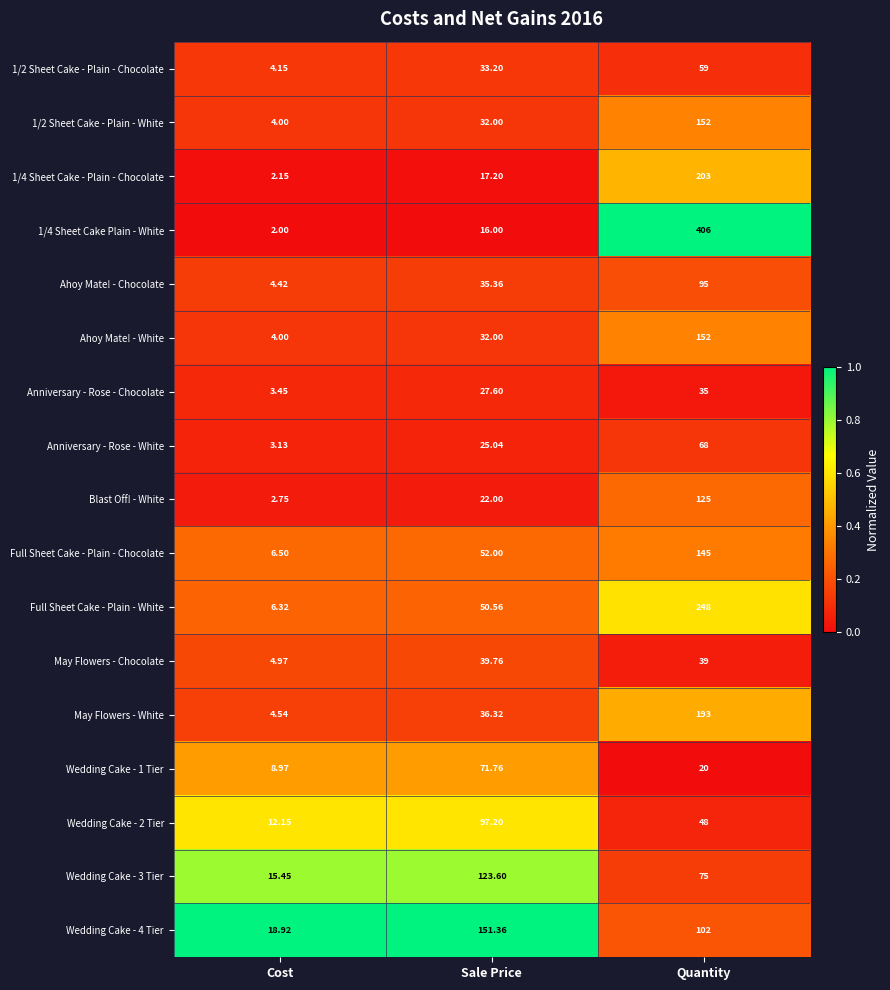

Where does the Wedding Cake - 1 Tier series first go above 20?

Sale Price